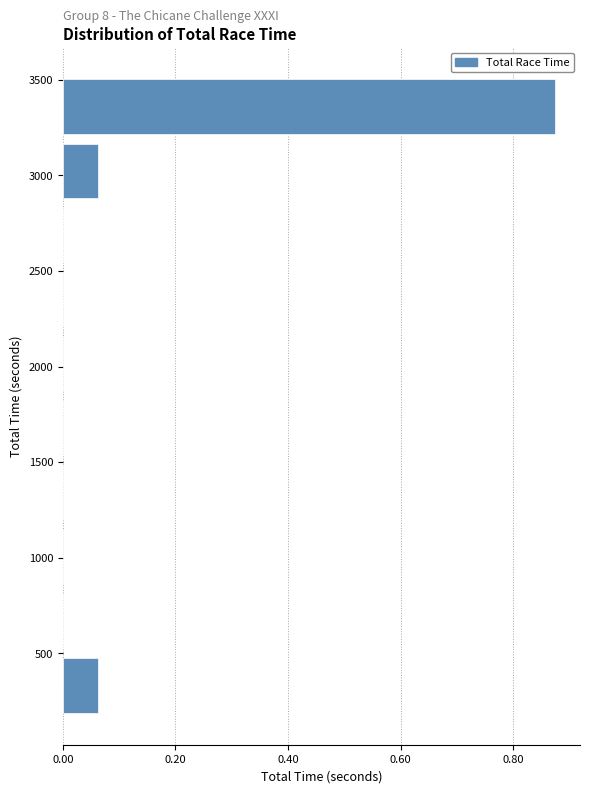

Which range on the y-axis has the longest bar?

3200 to 3550